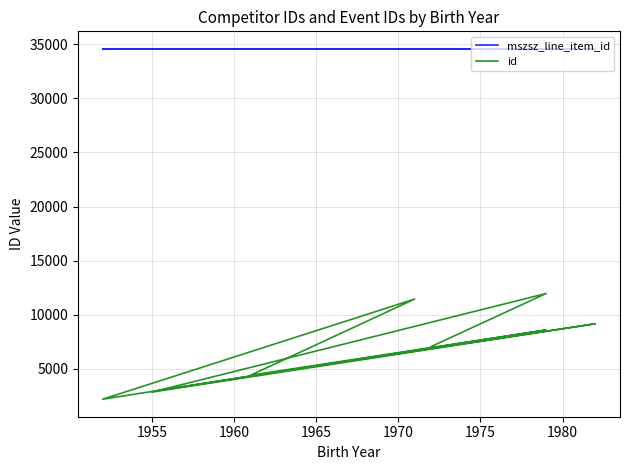

List the series in order of their peak value, highest first.

mszsz_line_item_id, id